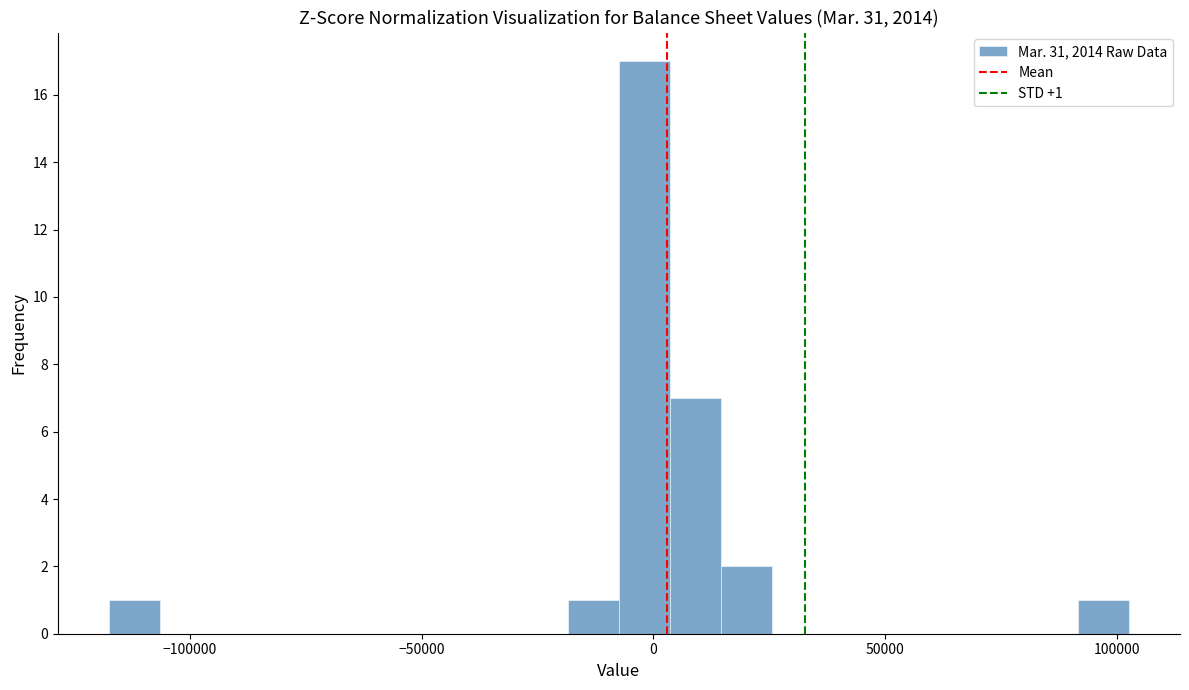

Read against the x-axis, roughly where is the centre of the tallest bar?

0